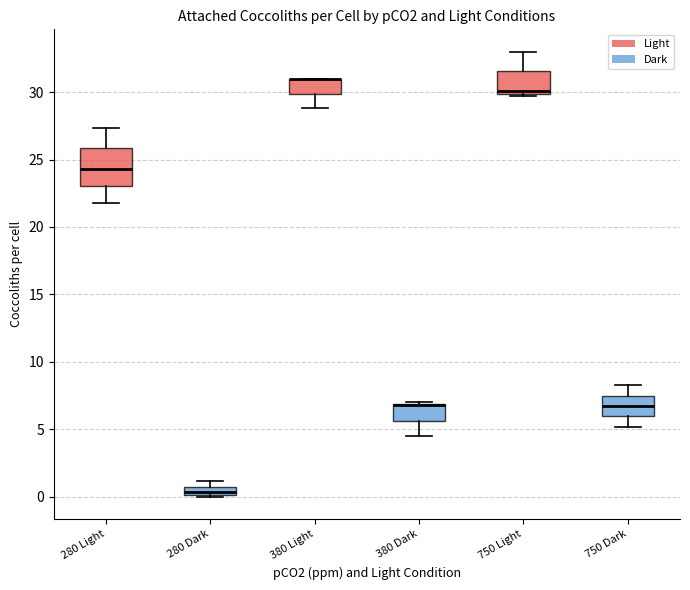

Where does the upper whisker of the box for 280 Light end on the y-axis? The values are not printed on the chart, so give them approximately, as read against the axis.

27.5